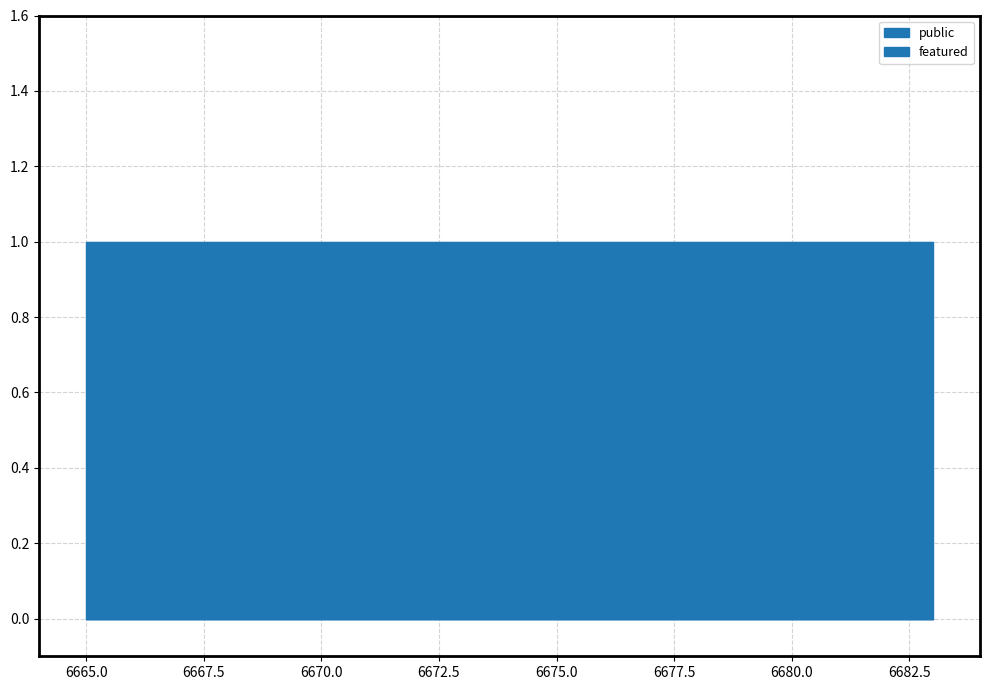

At which category is the sum across all series the highest?

6683